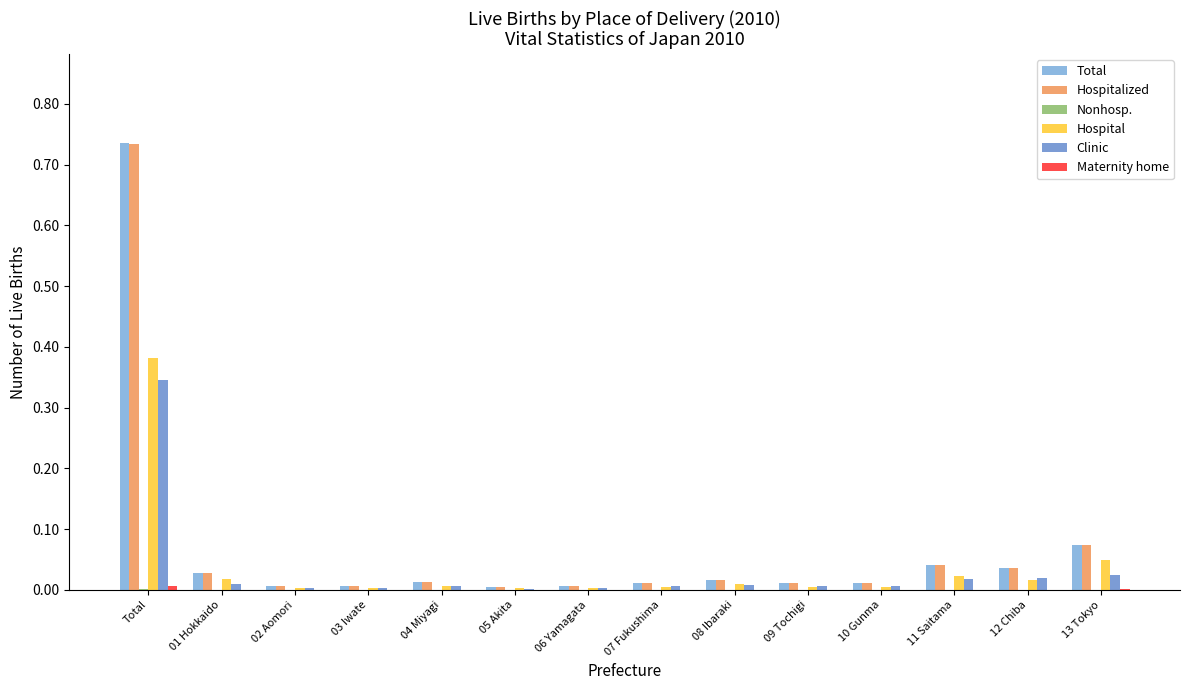

The Clinic series shows 0.0 at 11 Saitama. True or false?

True